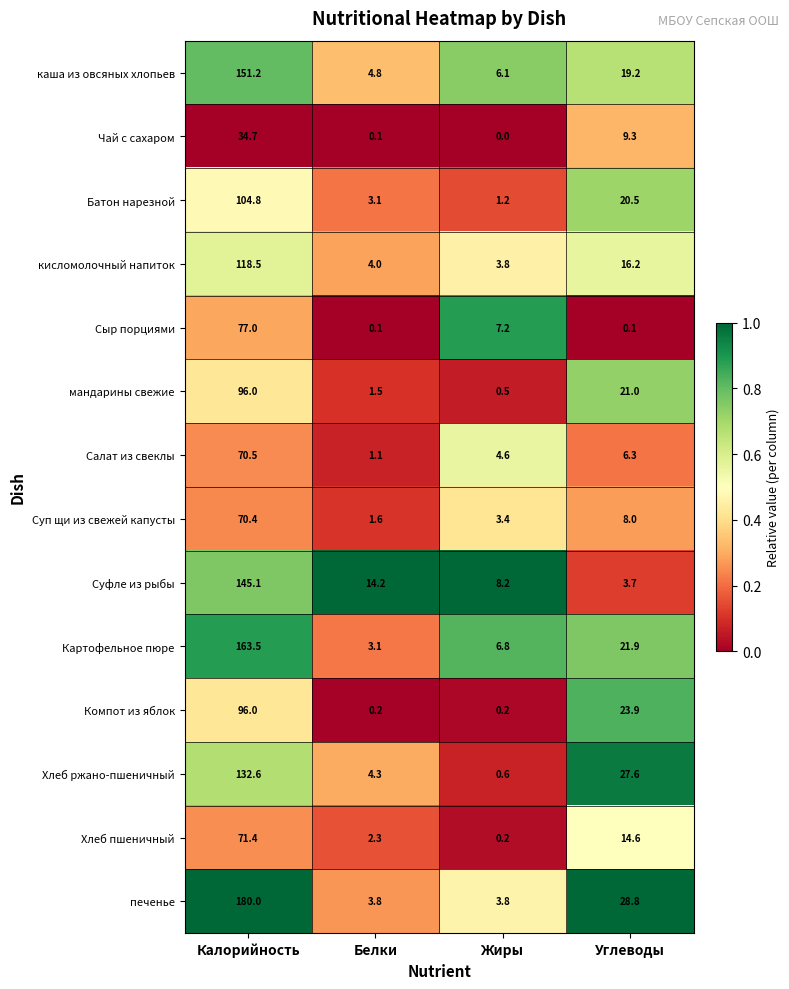

What is the total value across all series at Калорийность?

1511.7